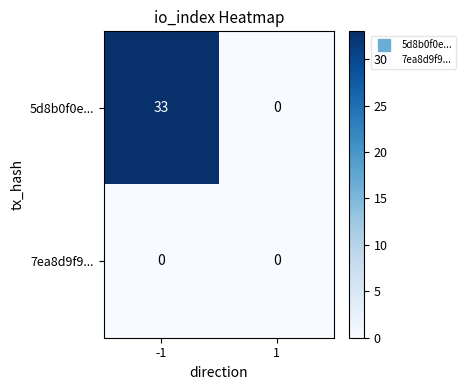

True or false: 5d8b0f0e... has a value of -18 at 1.

False